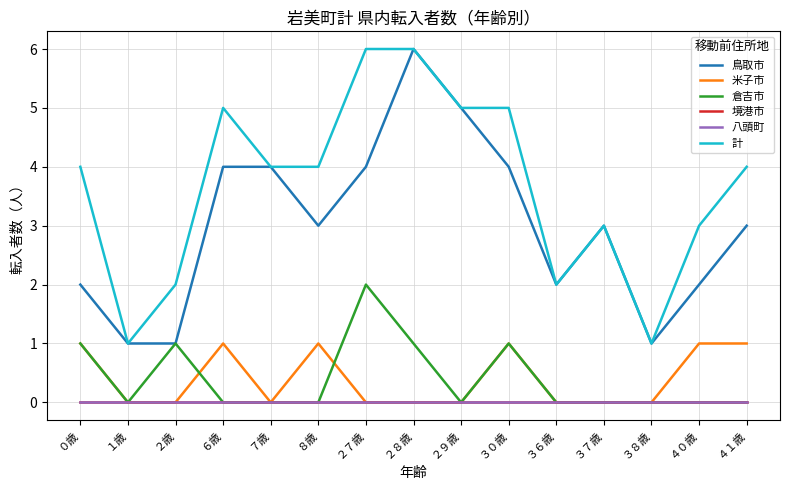

What is the label of the 8th point from the left?

２８歳